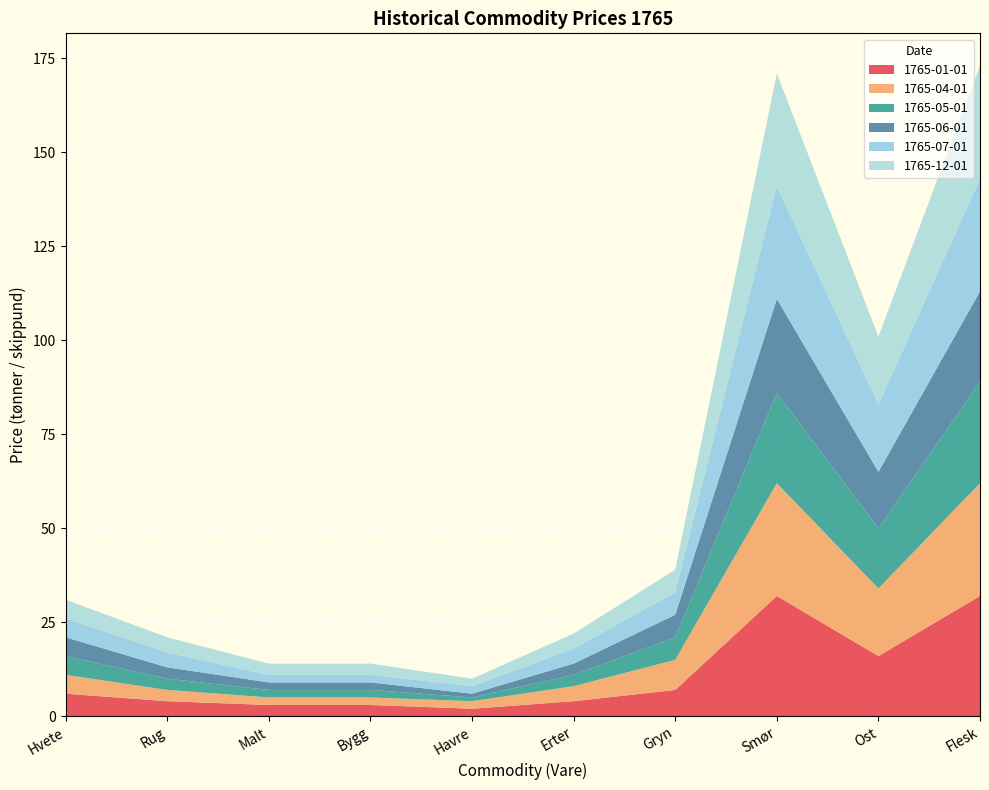

Reading right to left, list all the values displayed in this chart.

1765-01-01: 32	16	32	7	4	2	3	3	4	6
1765-04-01: 30	18	30	8	4	2	2	2	3	5
1765-05-01: 27	16	24	6	3	1	2	2	3	5
1765-06-01: 24	15	25	6	3	1	2	2	3	5
1765-07-01: 30	18	30	6	4	2	2	2	4	5
1765-12-01: 30	18	30	6	4	2	3	3	4	5